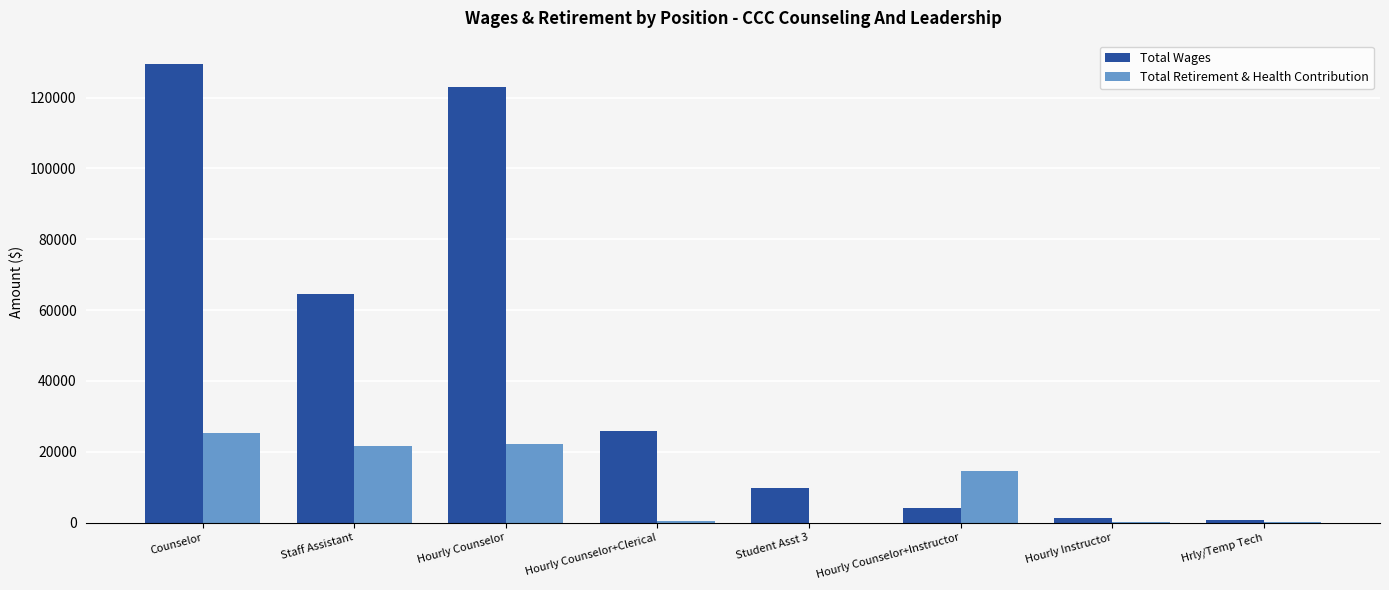

What is the highest value of the Total Wages series?

129622